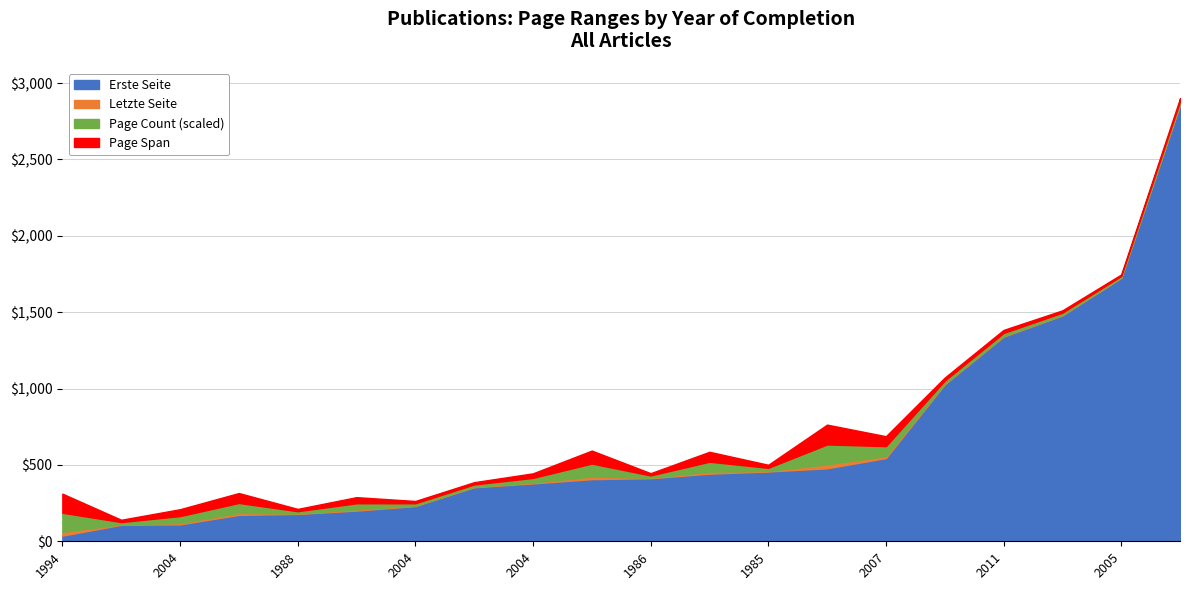

Read the Erste Seite value at 1986, to the nearest 10.

410